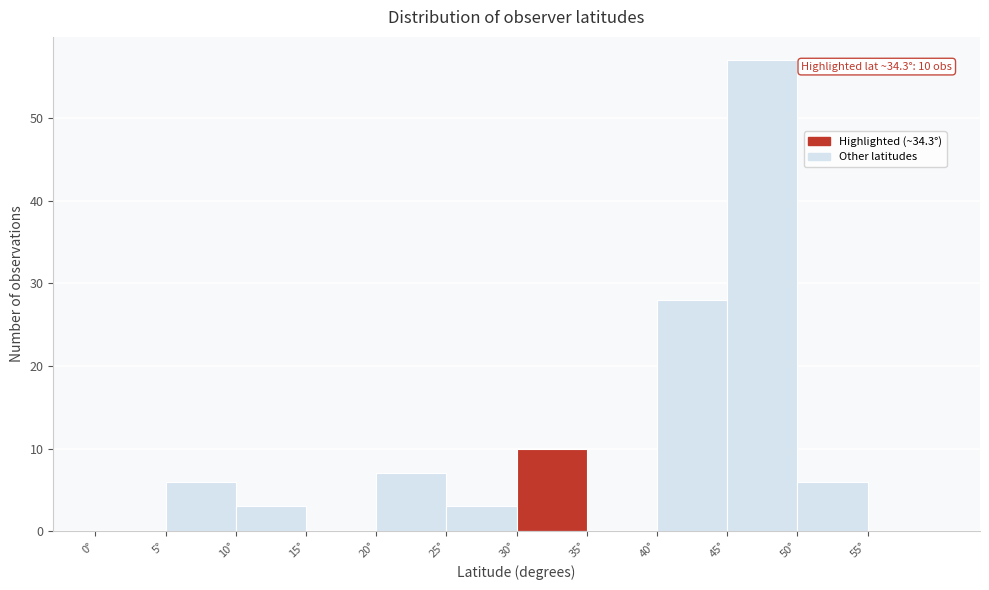

Which range on the x-axis has the tallest bar?

45 to 50